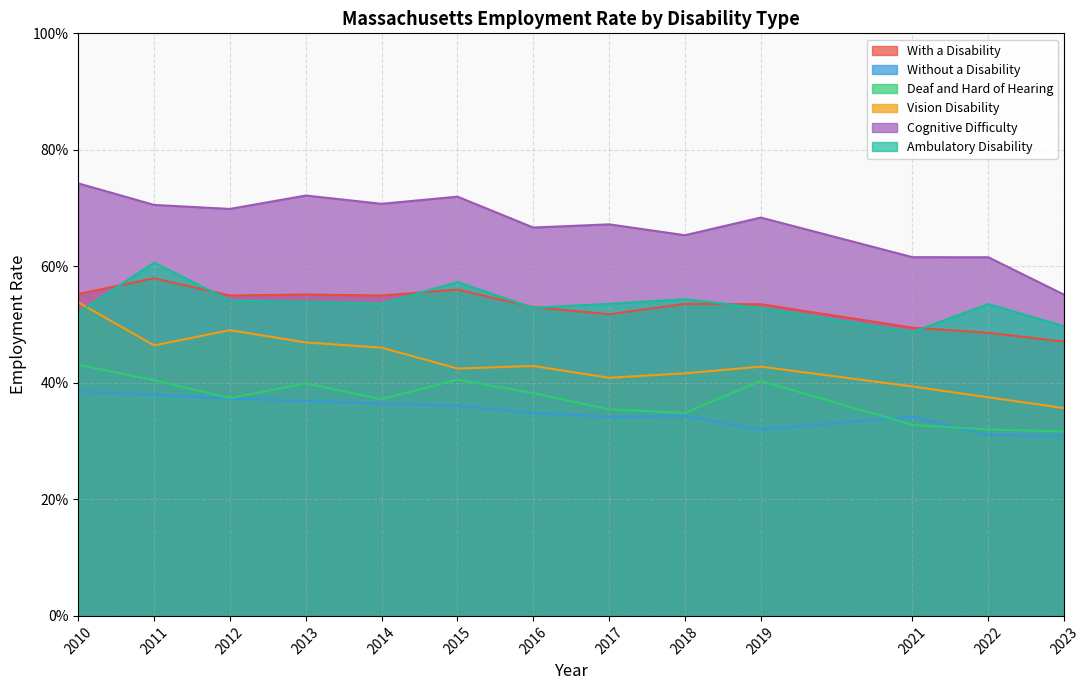

Reading left to right, what are all the values shown in this chart?

With a Disability: 0.6	0.6	0.5	0.6	0.5	0.6	0.5	0.5	0.5	0.5	0.5	0.5	0.5
Without a Disability: 0.4	0.4	0.4	0.4	0.4	0.4	0.3	0.3	0.3	0.3	0.3	0.3	0.3
Deaf and Hard of Hearing: 0.4	0.4	0.4	0.4	0.4	0.4	0.4	0.4	0.3	0.4	0.3	0.3	0.3
Vision Disability: 0.5	0.5	0.5	0.5	0.5	0.4	0.4	0.4	0.4	0.4	0.4	0.4	0.4
Cognitive Difficulty: 0.7	0.7	0.7	0.7	0.7	0.7	0.7	0.7	0.7	0.7	0.6	0.6	0.6
Ambulatory Disability: 0.5	0.6	0.5	0.5	0.5	0.6	0.5	0.5	0.5	0.5	0.5	0.5	0.5